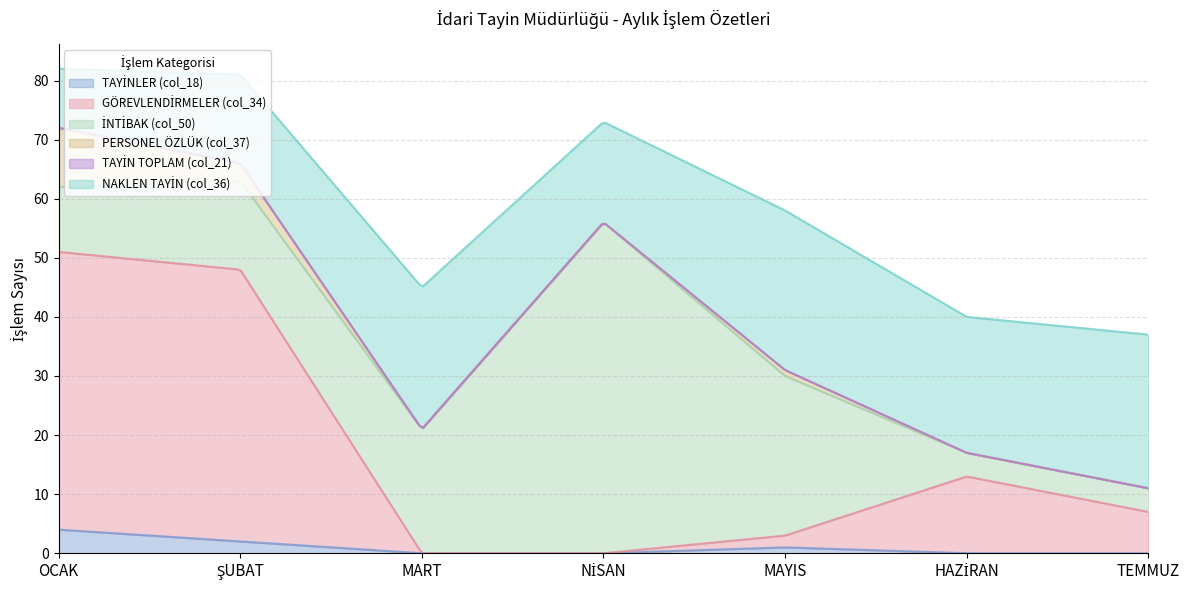

In PERSONEL ÖZLÜK (col_37), how many points are higher than both neighbors (excluding endpoints)?

1